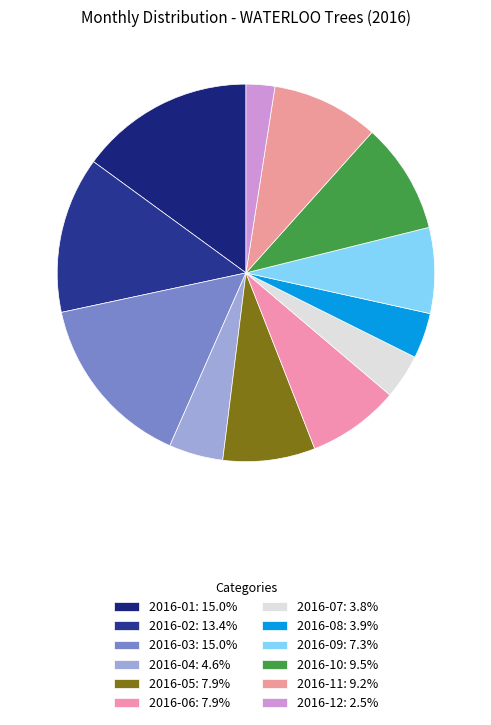

True or false: 2016-11 accounts for 19% of the total.

False